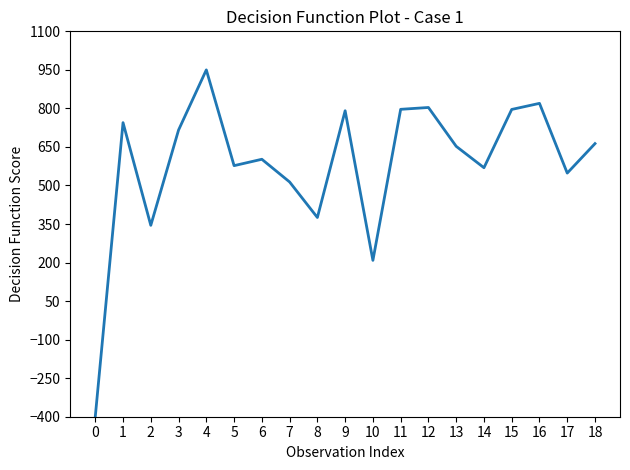

Count the number of values greater than 652.

10